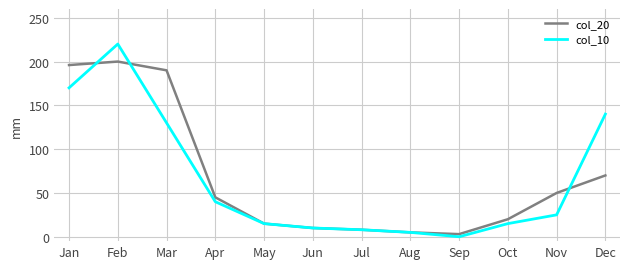

The col_10 series shows 5 at Aug. True or false?

True